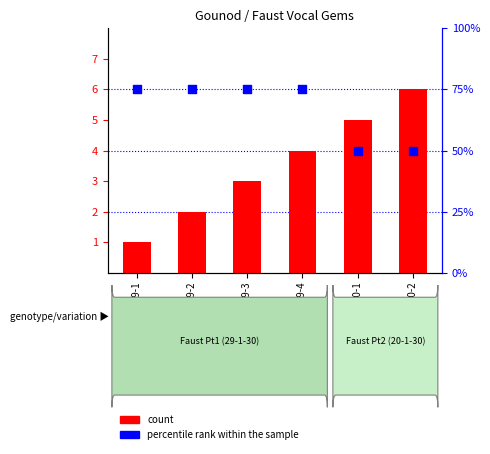

What are all the series names shown in the legend?

count, percentile rank within the sample